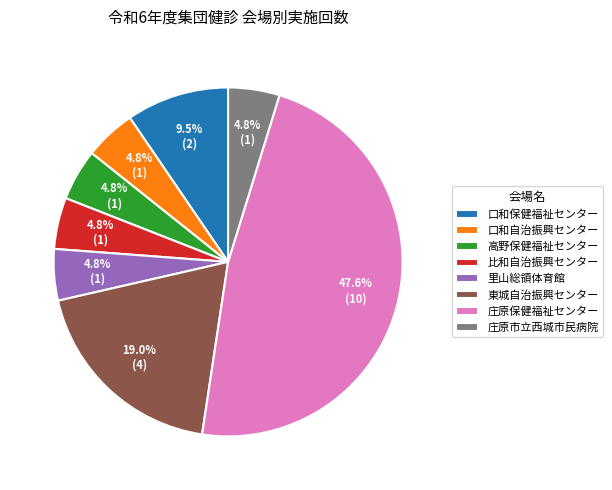

Count the number of slices in the pie.

8